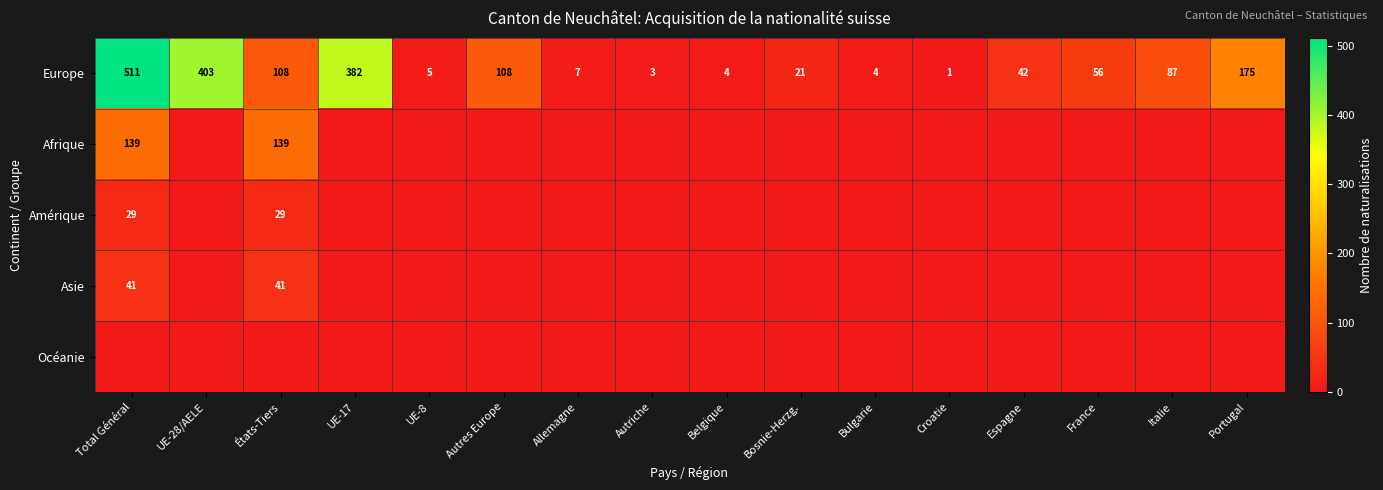

Where does the Europe series first go above 56?

Total Général